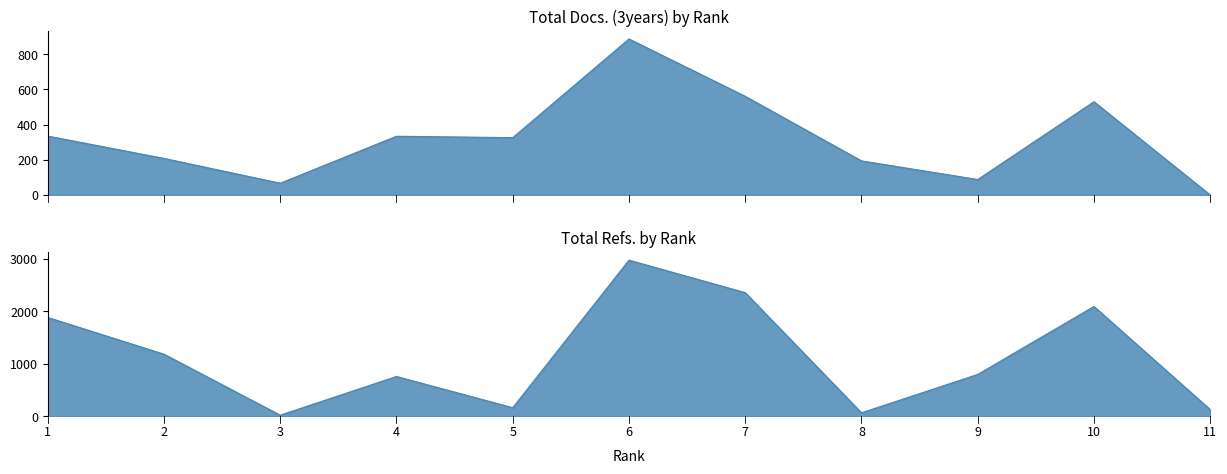

Rank the series by their maximum value, from highest to lowest.

Total Refs., Total Docs. (3years)